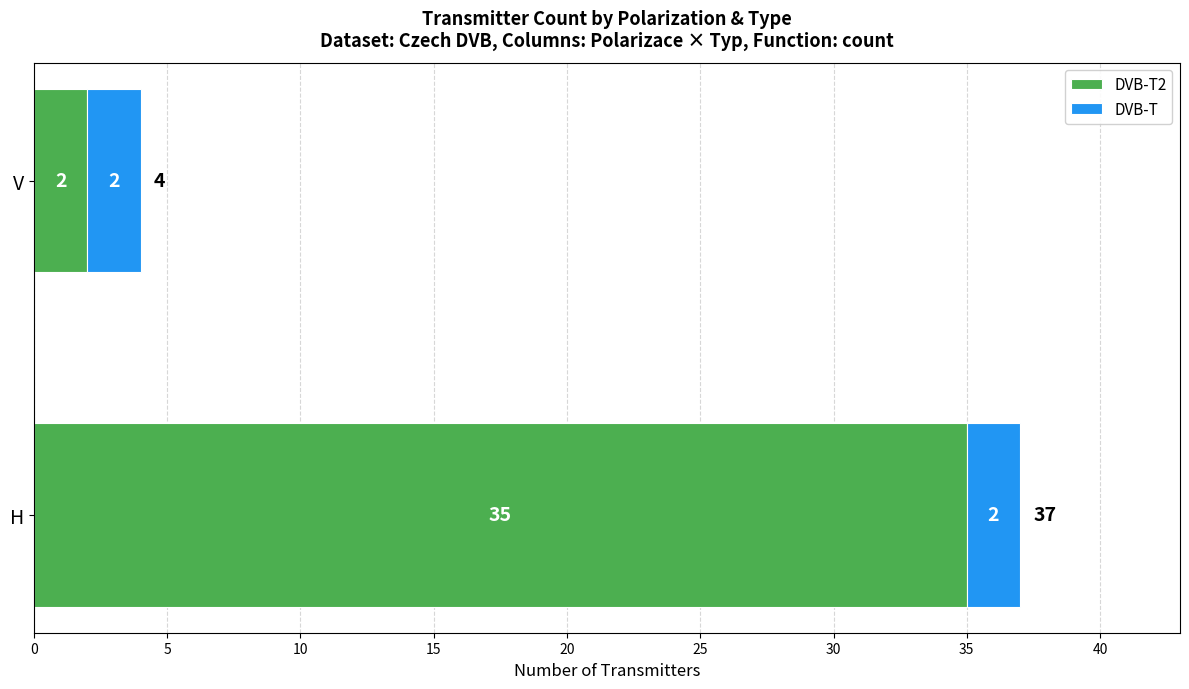

At which category is the sum across all series the highest?

H